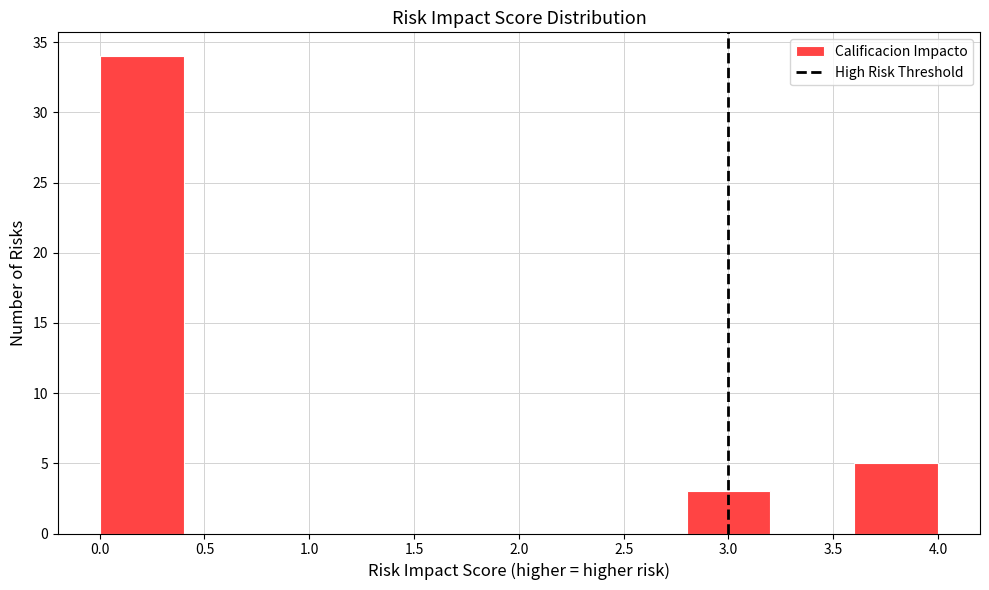

Reading left to right, transcribe this chart: for each bar, give the range it covers on the x-axis and its height. The values are not printed on the chart, so give them approximately, as read against the axis.

0.0 to 0.4: 34
0.4 to 0.8: 0
0.8 to 1.2: 0
1.2 to 1.6: 0
1.6 to 2.0: 0
2.0 to 2.4: 0
2.4 to 2.8: 0
2.8 to 3.2: 3
3.2 to 3.6: 0
3.6 to 4.0: 5